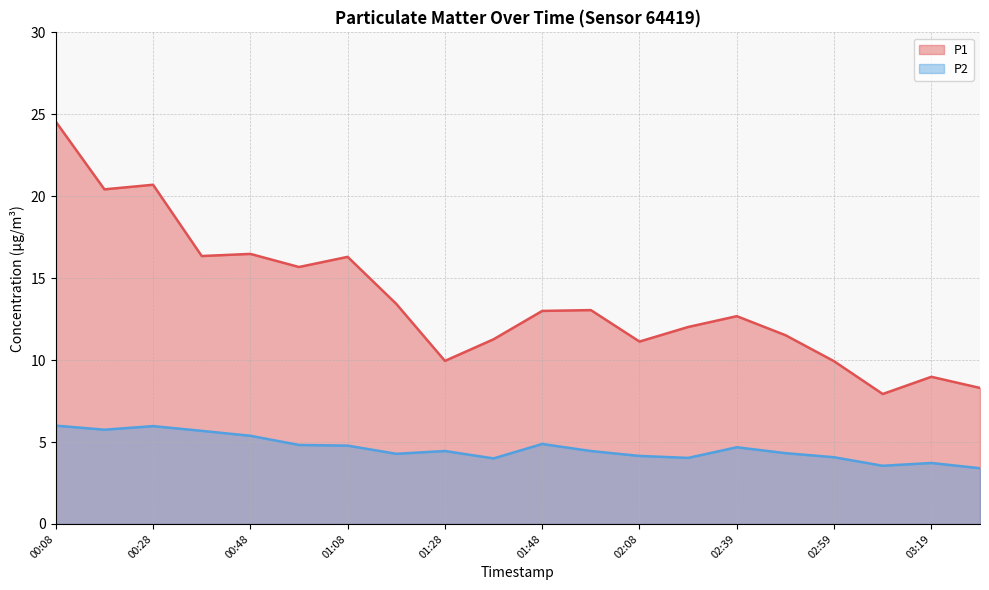

List the series in order of their peak value, lowest first.

P2, P1